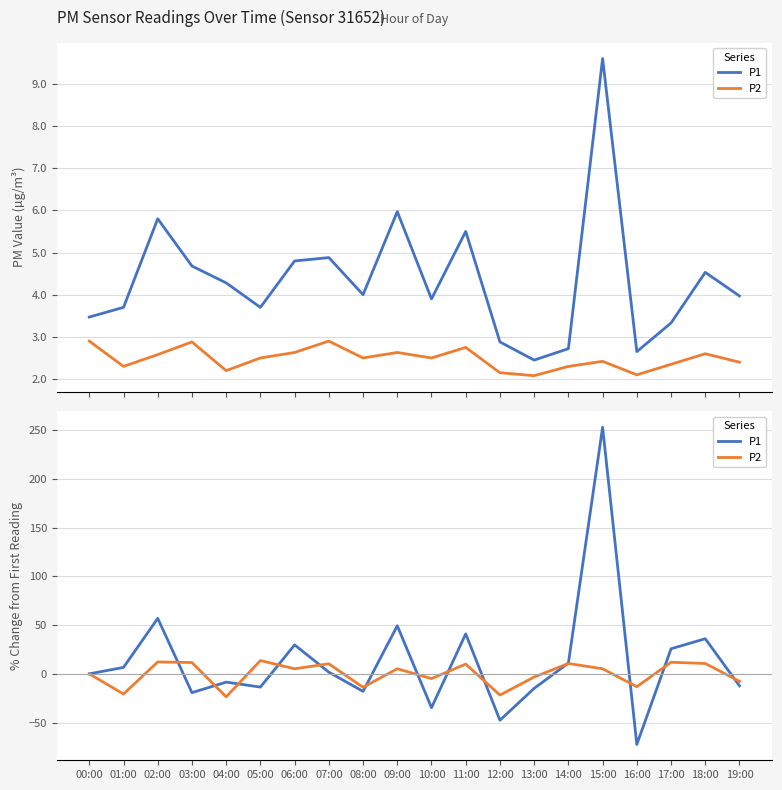

Count the number of data series in this chart.

2